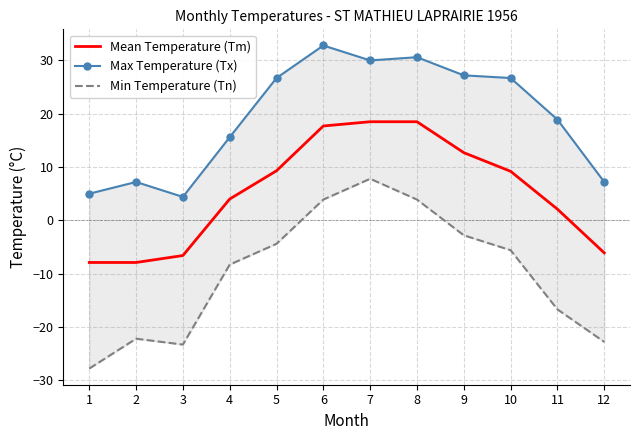

Reading right to left, what are all the values shown in this chart?

Mean Temperature (Tm): -6.1	2.1	9.2	12.7	18.5	18.5	17.7	9.3	4.0	-6.6	-7.9	-7.9
Max Temperature (Tx): 7.2	18.9	26.7	27.2	30.6	30.0	32.8	26.7	15.6	4.4	7.2	5.0
Min Temperature (Tn): -22.8	-16.7	-5.6	-2.8	3.9	7.8	3.9	-4.4	-8.3	-23.3	-22.2	-27.8